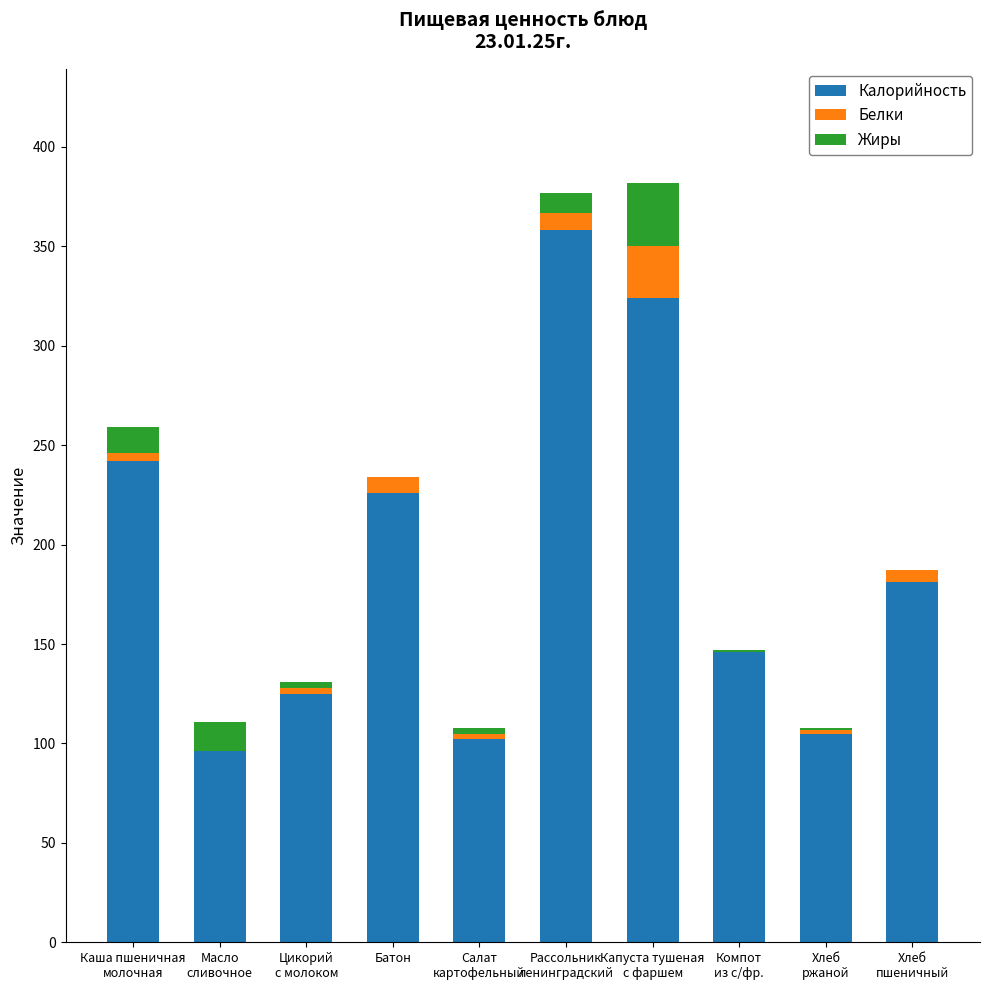

What is the total value across all series at Рассольник
ленинградский?

377